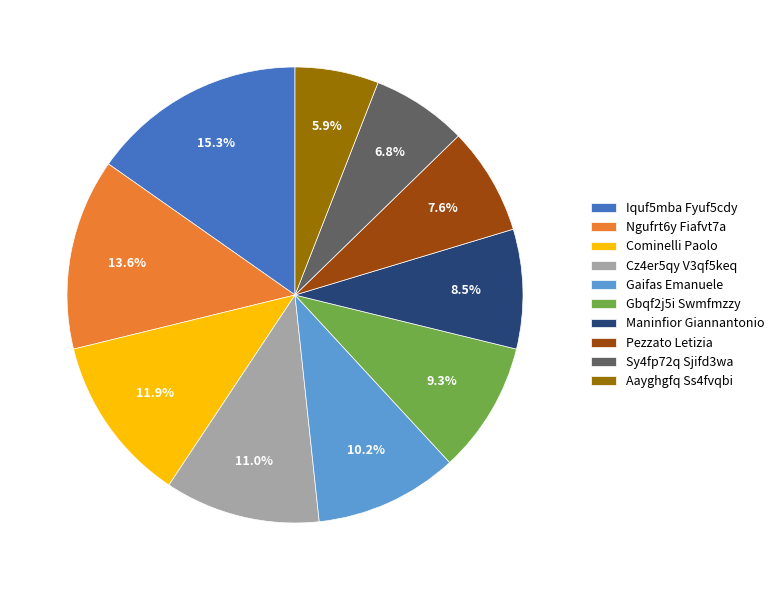

Does Cz4er5qy V3qf5keq account for over 50% of the chart?

No